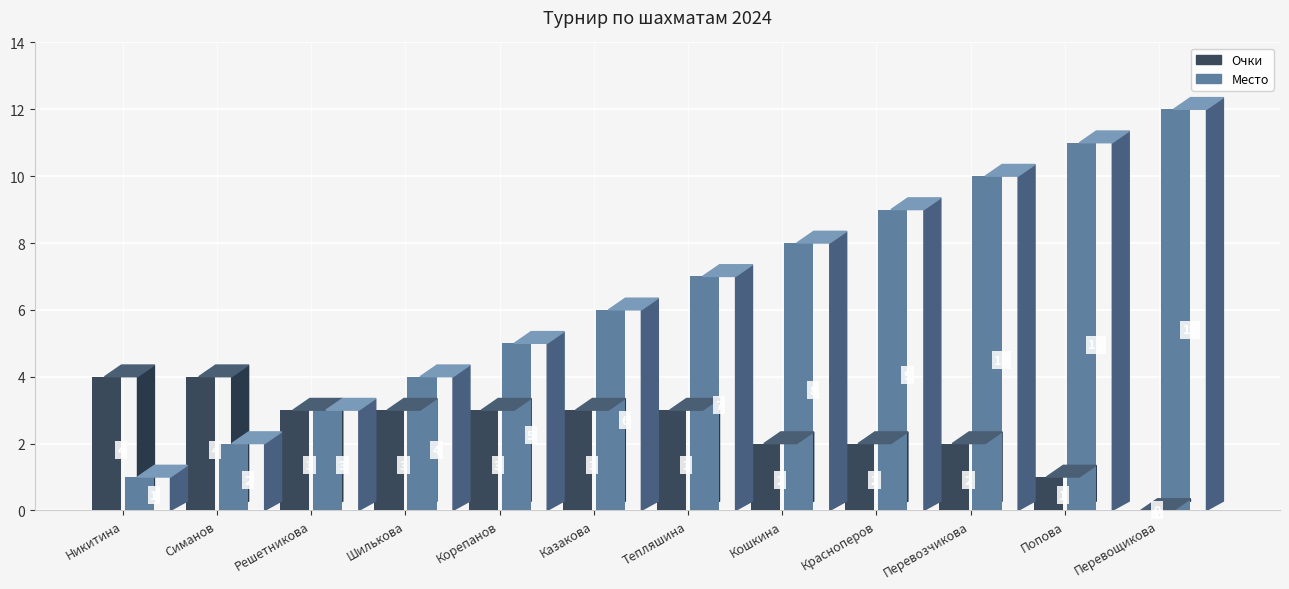

How many Очки values are between 2 and 3?

8